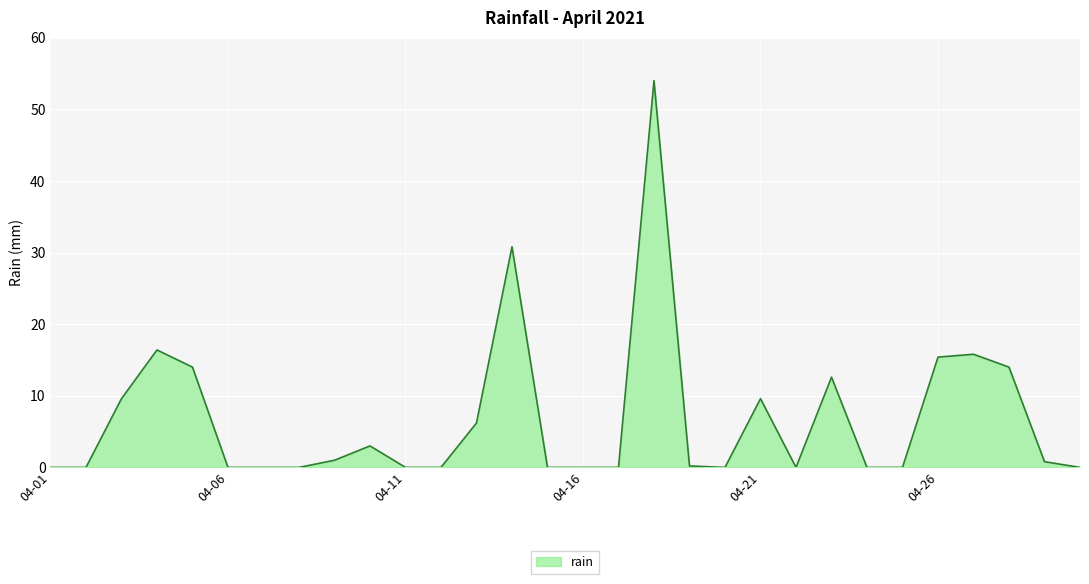

What is the difference between the maximum and minimum values?

54.0